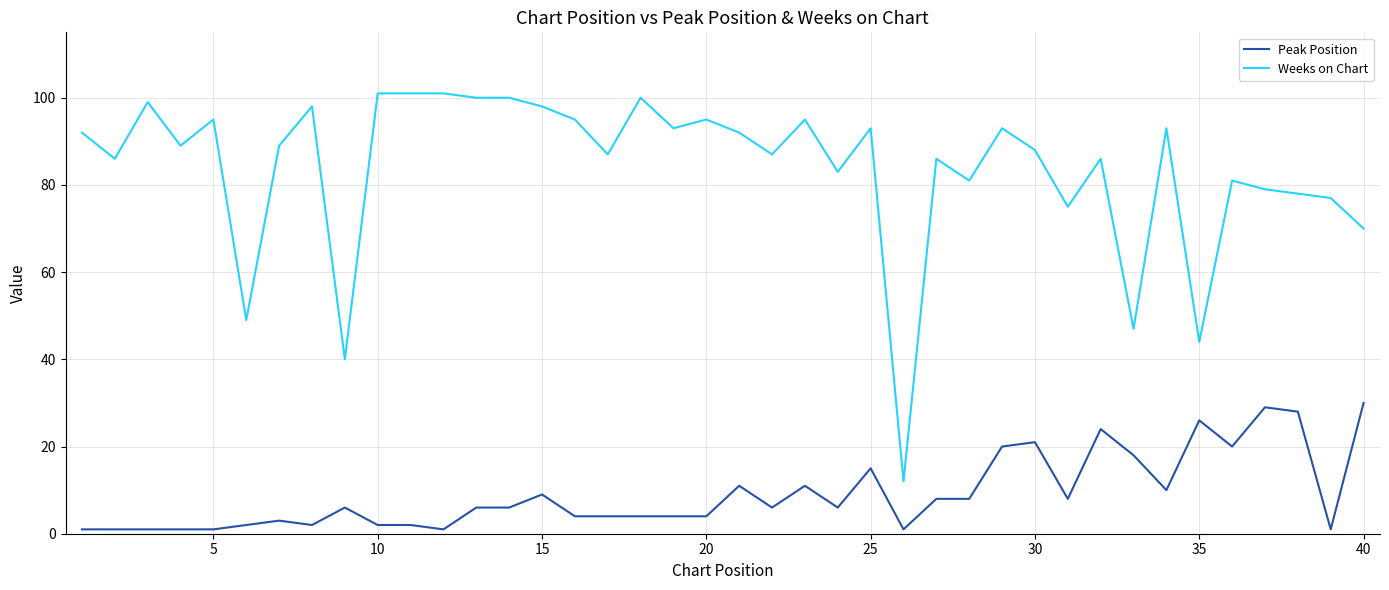

Is this an area chart (filled region under the line)?

No